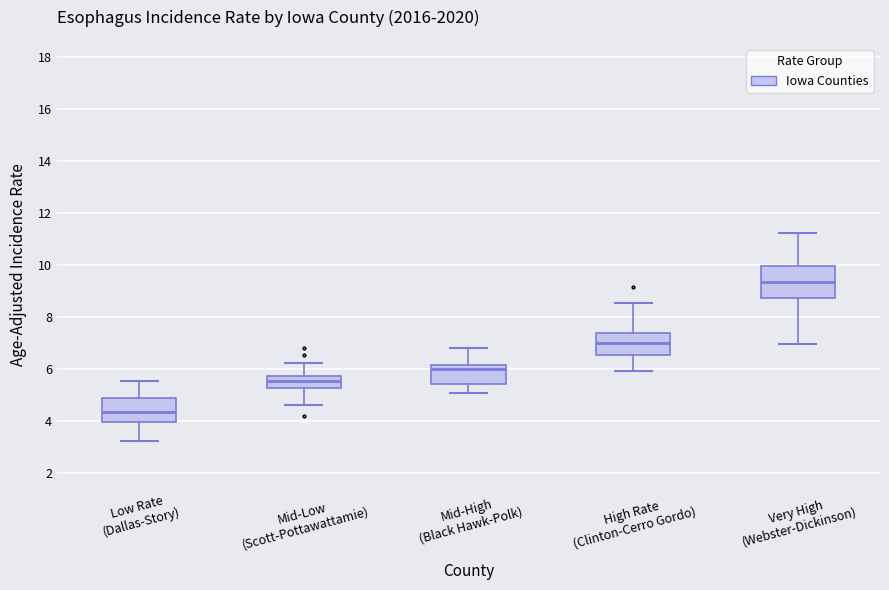

Reading left to right, read every box against the y-axis: the position of its median line, the range the box covers, and the ends of its whiskers. The values are not printed on the chart, so give them approximately, as read against the axis.

Low Rate (Dallas-Story): median 4.4, box 4.0 to 4.8, whiskers 3.2 to 5.6
Mid-Low (Scott-Pottawattamie): median 5.6, box 5.2 to 5.8, whiskers 4.6 to 6.2
Mid-High (Black Hawk-Polk): median 6.0, box 5.4 to 6.2, whiskers 5.0 to 6.8
High Rate (Clinton-Cerro Gordo): median 7.0, box 6.6 to 7.4, whiskers 6.0 to 8.6
Very High (Webster-Dickinson): median 9.4, box 8.8 to 10.0, whiskers 7.0 to 11.2